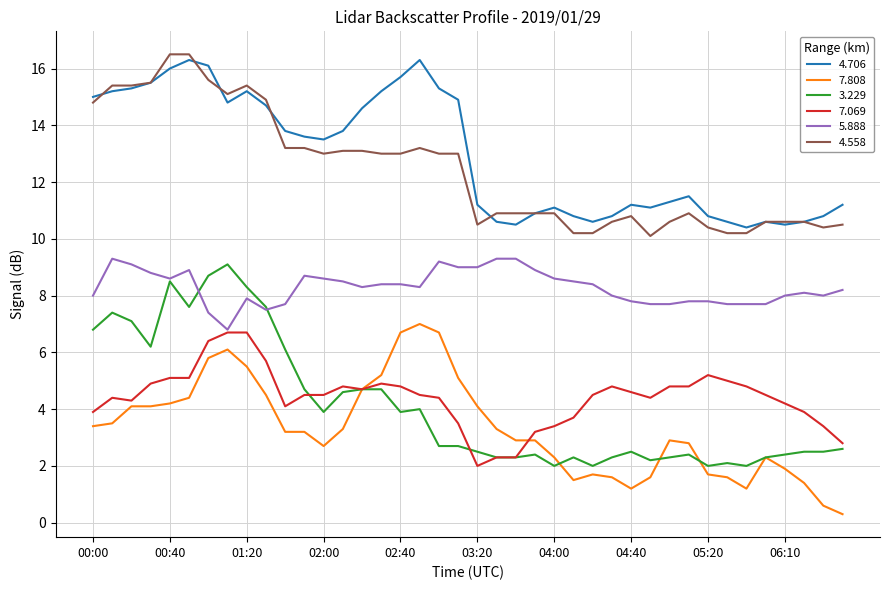

Which series has the widest spread of values?

3.229